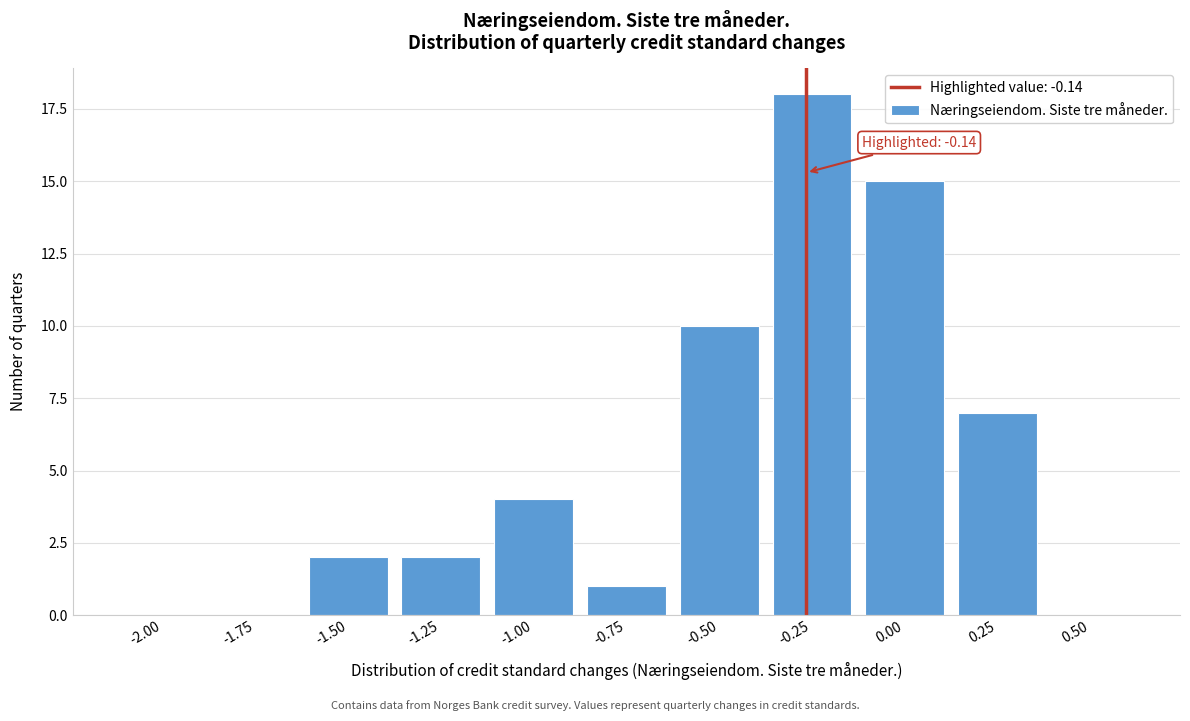

Reading left to right, extract all data points from this chart.

-2.00=0	-1.75=0	-1.50=2	-1.25=2	-1.00=4	-0.75=1	-0.50=10	-0.25=18	0.00=15	0.25=7	0.50=0